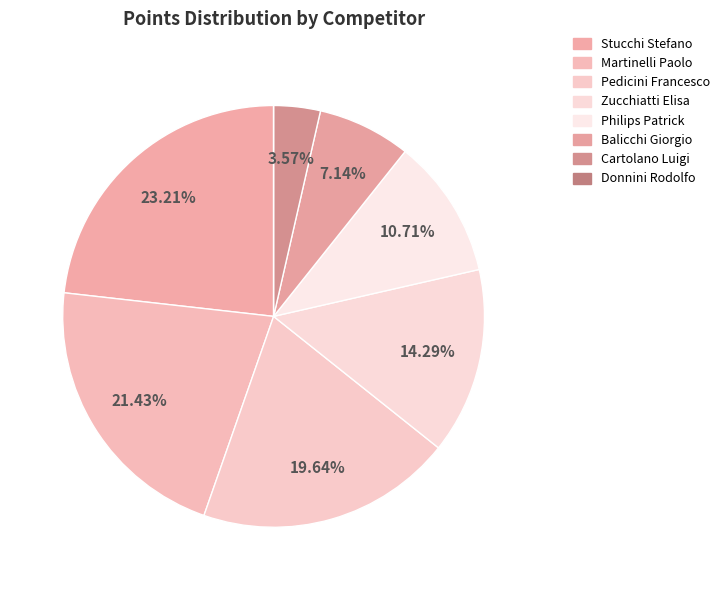

The Cartolano Luigi slice represents 10% of the pie. True or false?

False